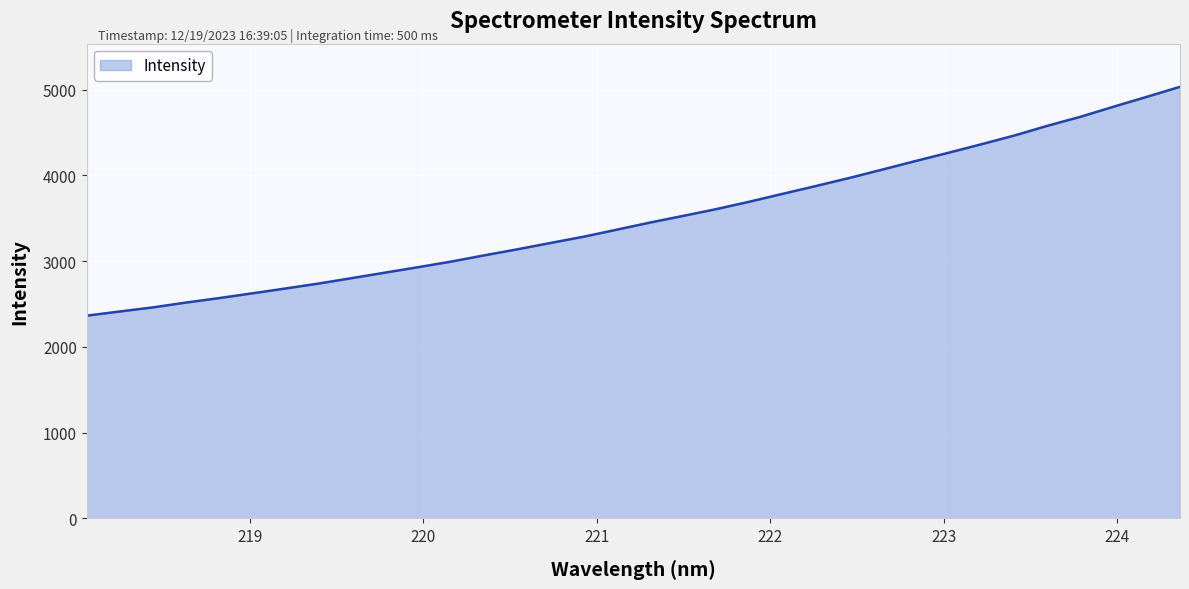

How many distinct data groups are displayed?

1